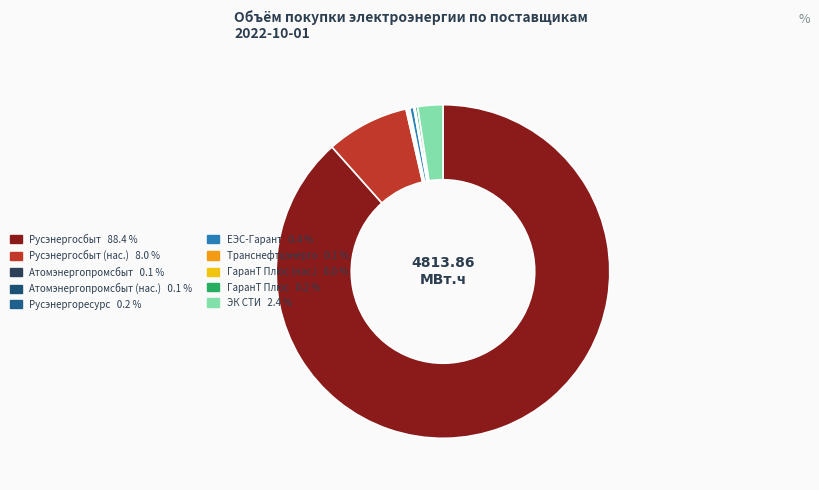

Rank the categories by value from highest to lowest.

ООО "Русэнергосбыт", ООО "Русэнергосбыт" (население с НДС), ООО "ЭК СТИ", ООО "ЕЭС-Гарант", ООО "ГаранТ Плюс", ООО "Русэнергоресурс", АО "Атомэнергопромсбыт", ООО "Транснефтьэнерго", АО "Атомэнергопромсбыт" (население с НДС), ООО "ГаранТ Плюс" (население с НДС)